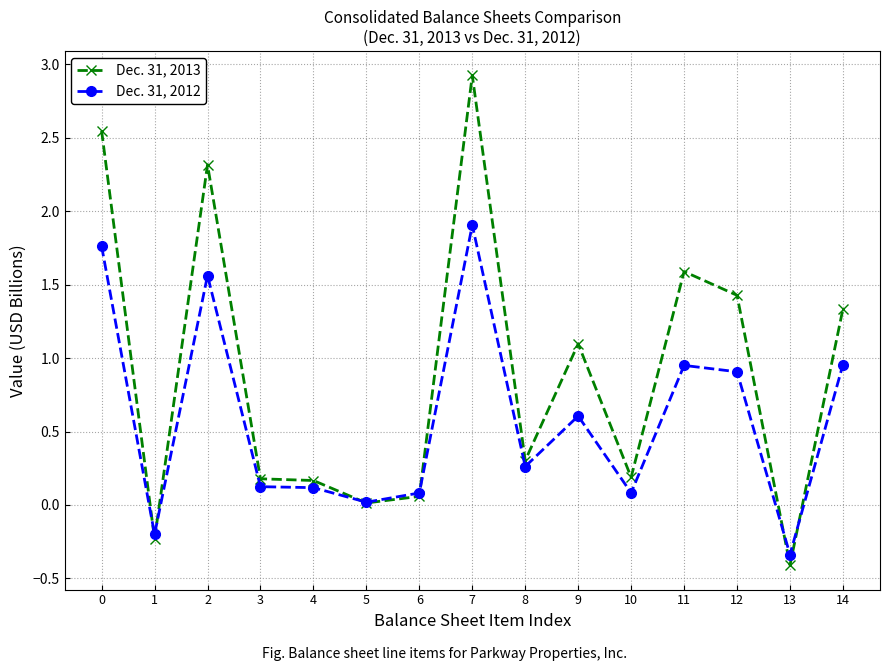

Which series has the largest total across all categories?

Dec. 31, 2013